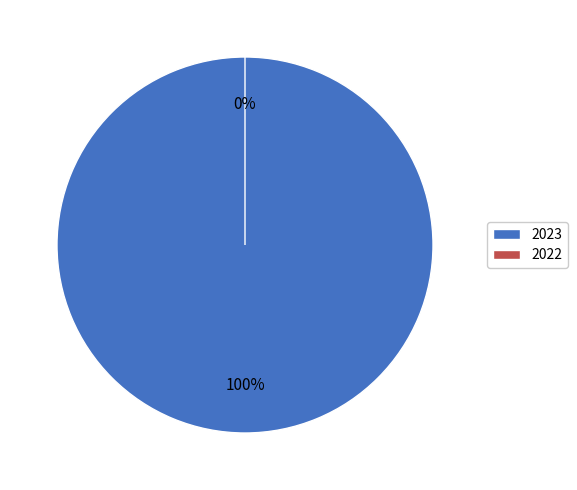

Which category has the smallest portion of the pie?

2022